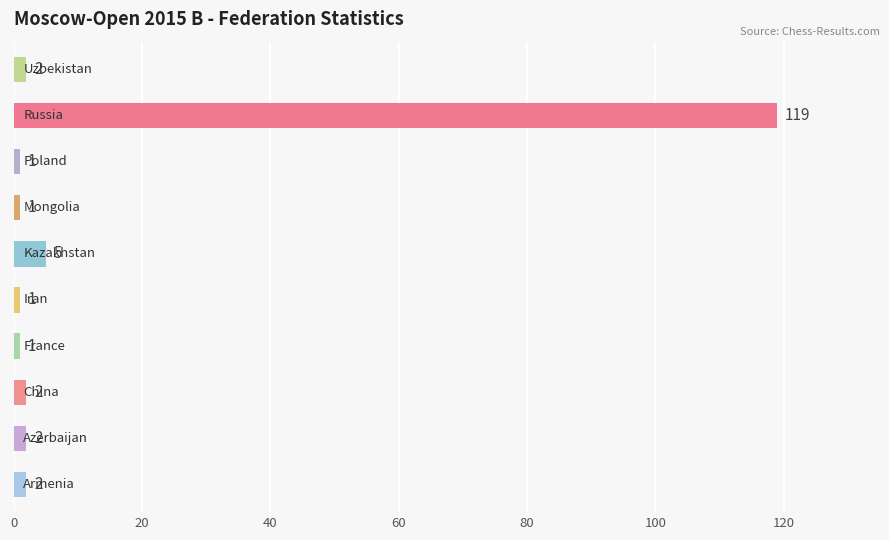

Reading bottom to top, what are all the values shown in this chart?

2	2	2	1	1	5	1	1	119	2